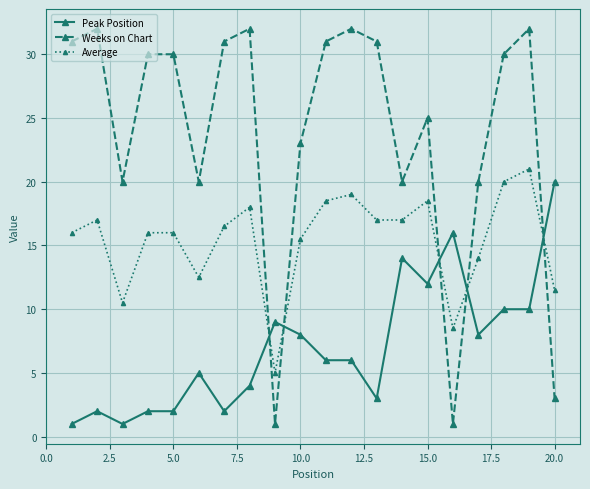

What is the minimum value for Peak Position?

1.0